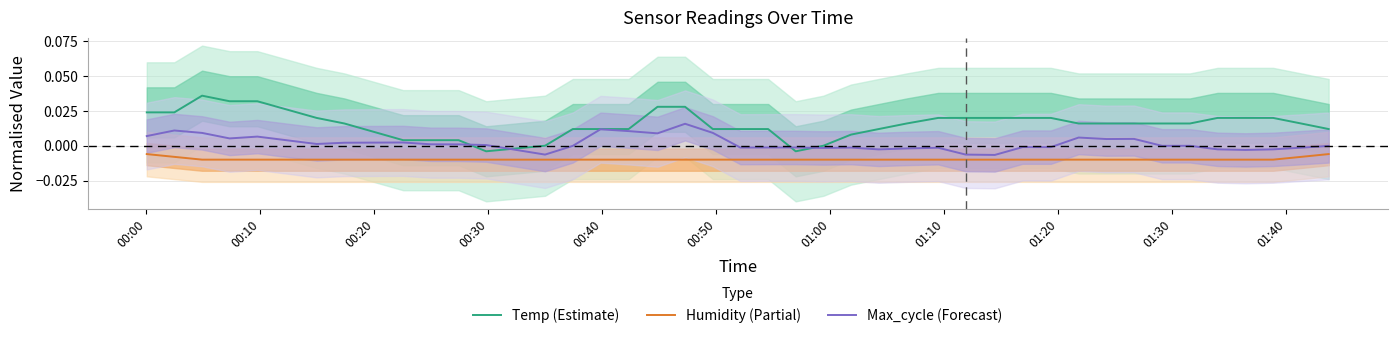

True or false: Max_cycle (Forecast) and Humidity (Partial) cross at least once.

False